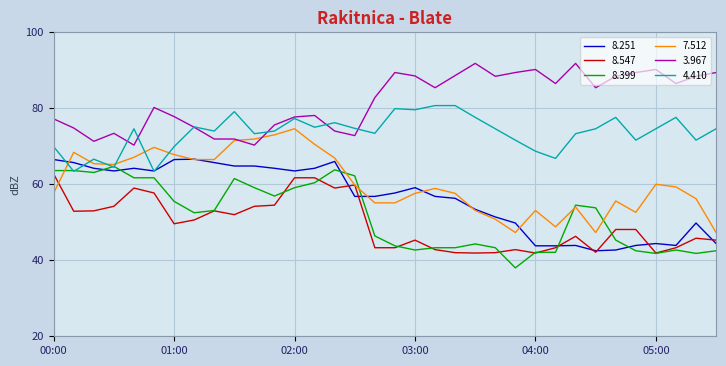

True or false: 8.547 and 3.967 cross at least once.

False